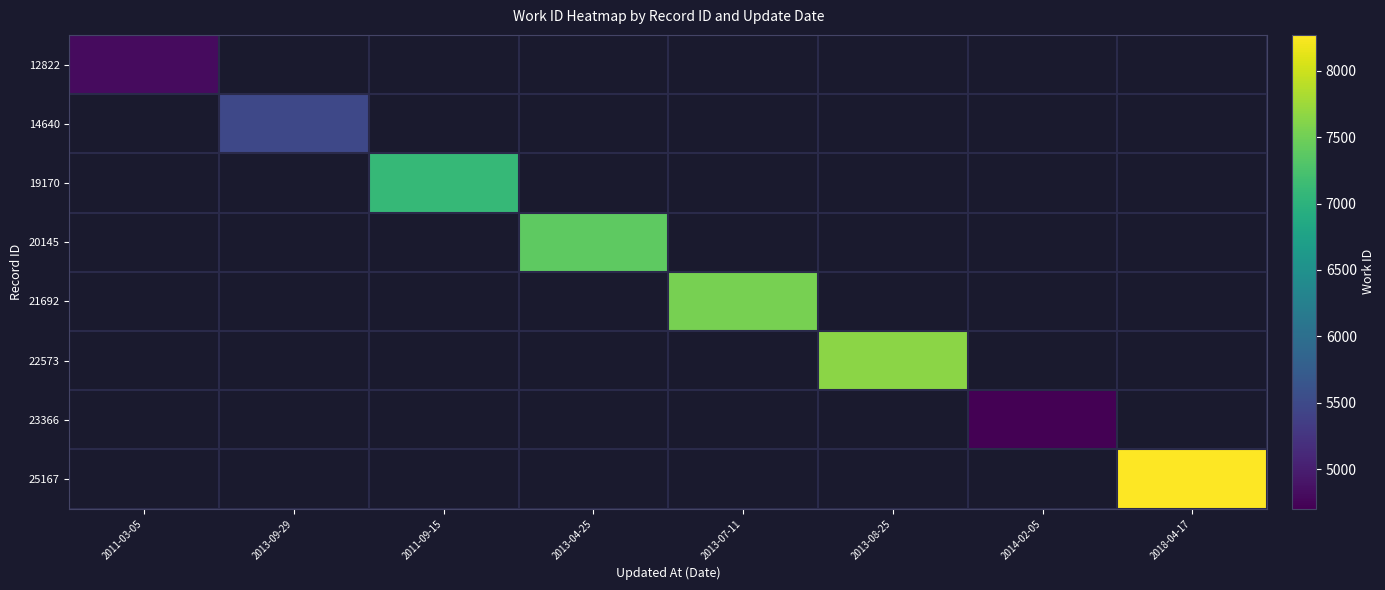

What is the lowest value of the 12822 series?

4803.0